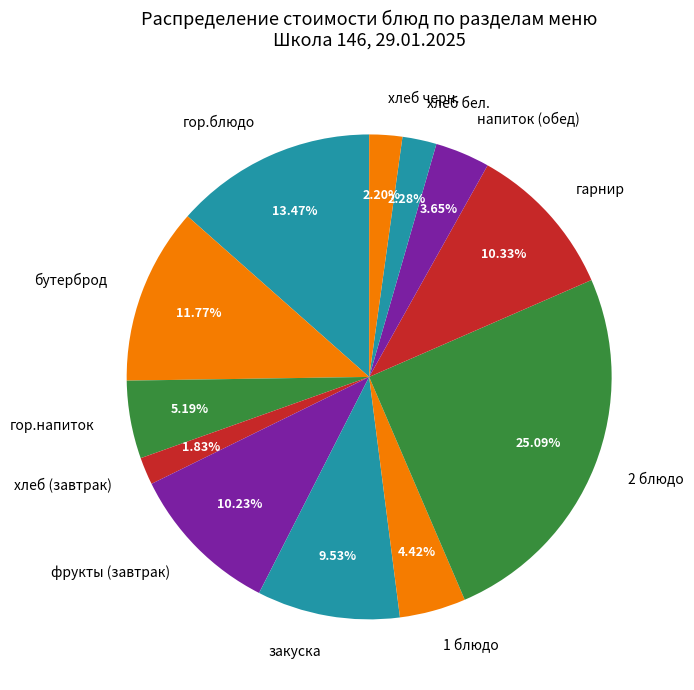

Do 2 блюдо and фрукты (завтрак) together represent more than half of the pie?

No